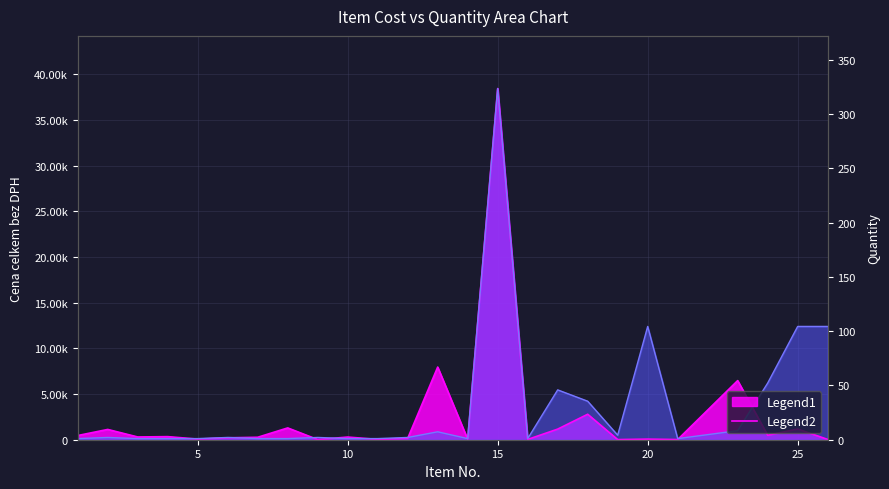

How many lines are shown in the chart?

2